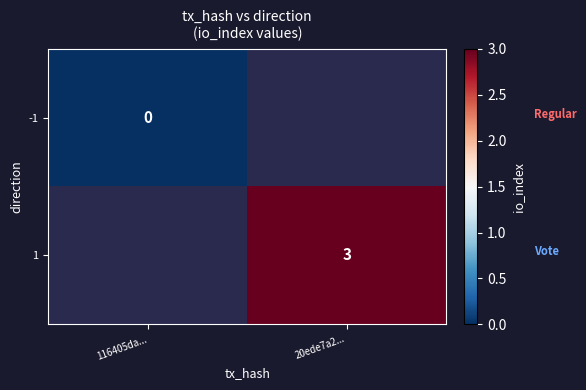

At how many categories does at least one series exceed 0?

1